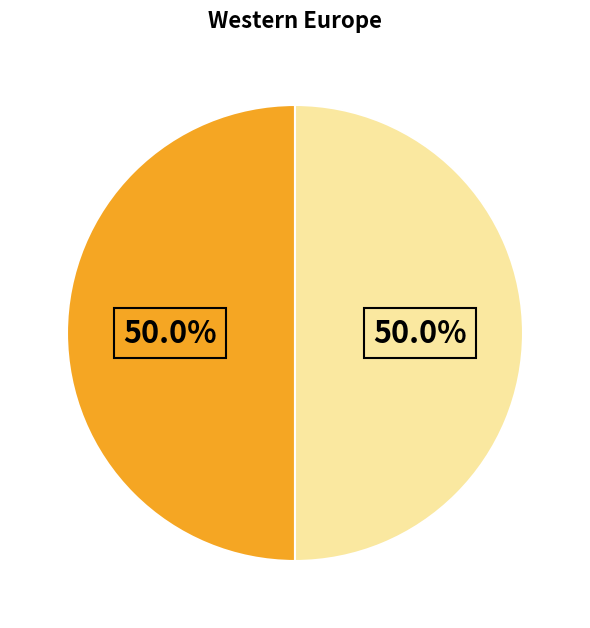

What is the majority slice?

2